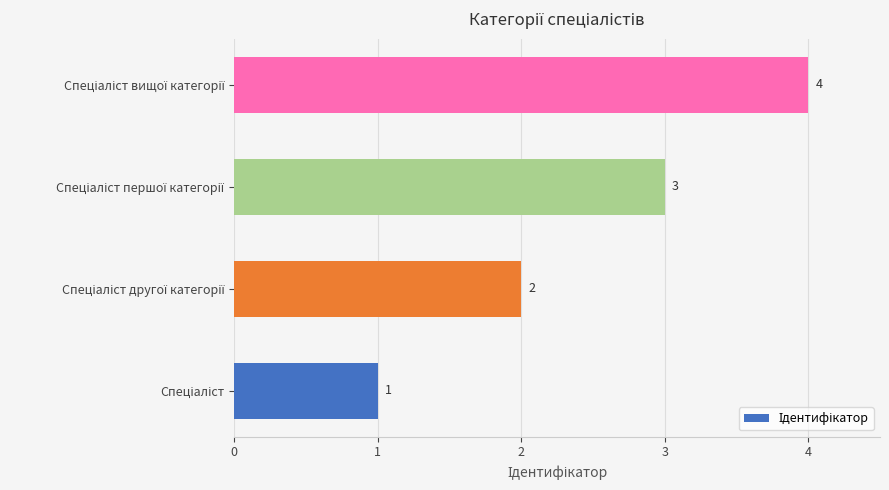

What is the sum of all values?

10